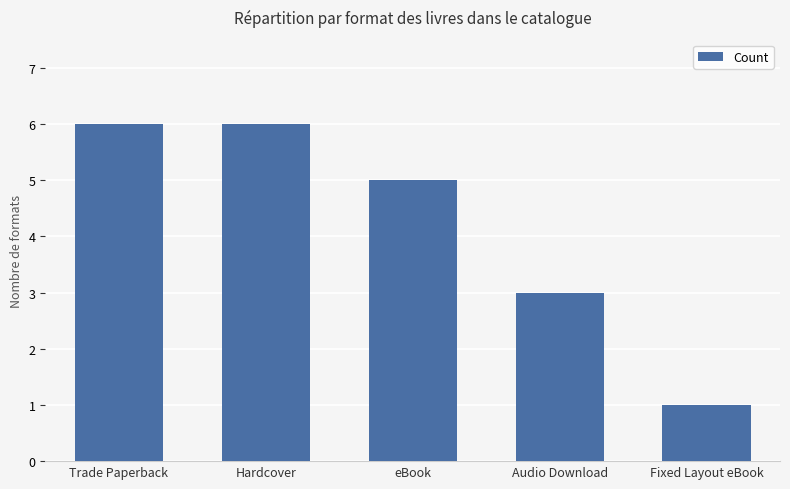

What is the ratio of the value at Fixed Layout eBook to the value at Audio Download?

0.3